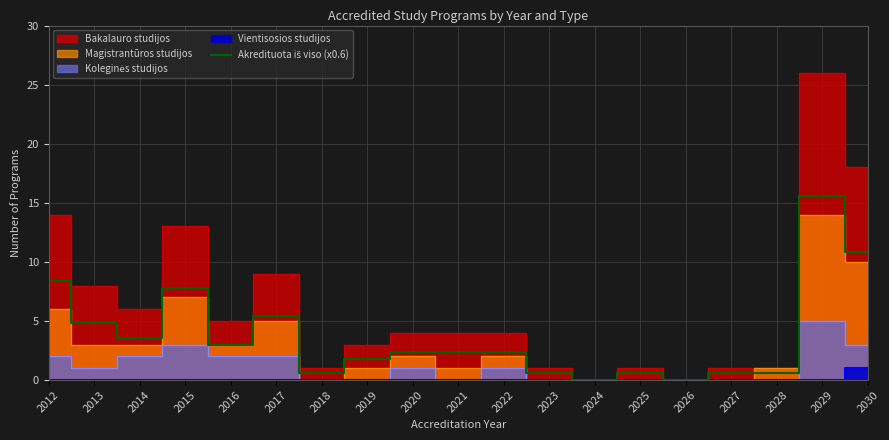

Which category has the highest value across all series?

2029